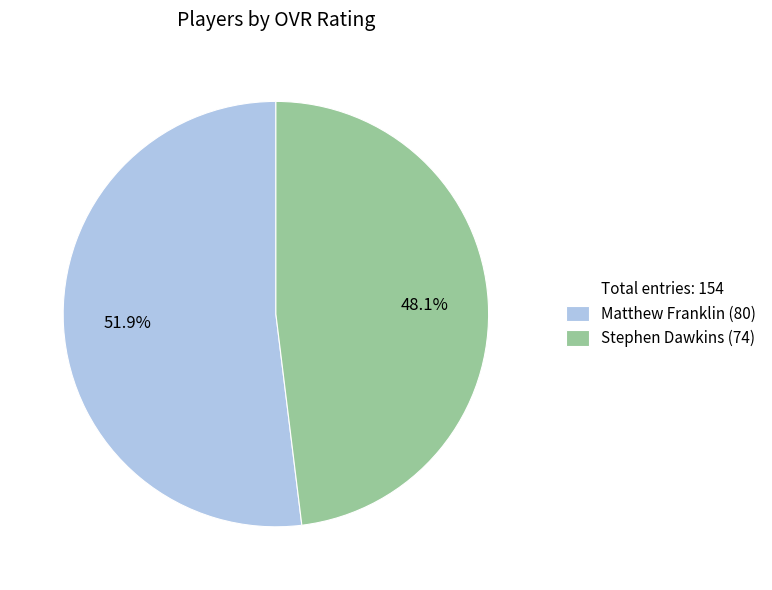

Is there a majority slice in this chart?

Yes